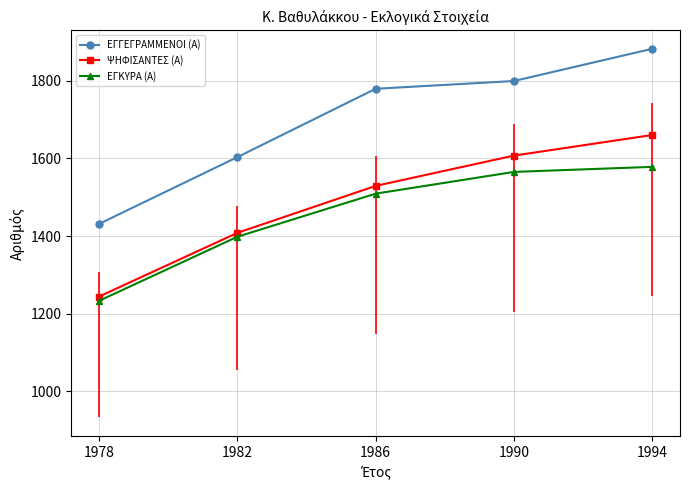

Which series changed the most between 1982 and 1994?

ΕΓΓΕΓΡΑΜΜΕΝΟΙ (Α)